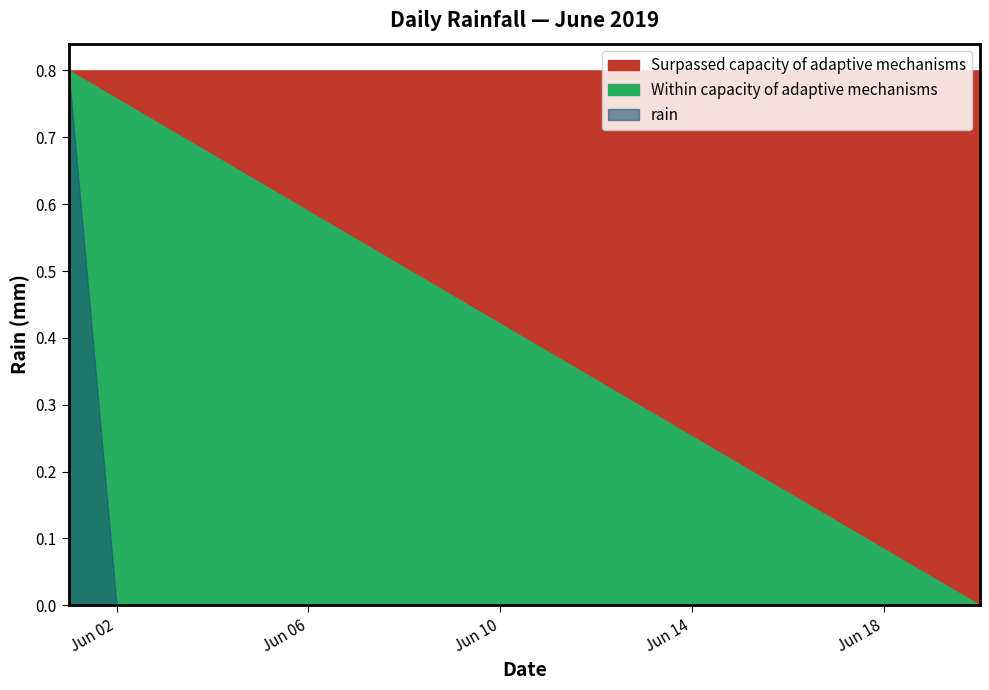

Reading left to right, transcribe all the data shown in this chart.

0.8	0.0	0.0	0.0	0.0	0.0	0.0	0.0	0.0	0.0	0.0	0.0	0.0	0.0	0.0	0.0	0.0	0.0	0.0	0.0